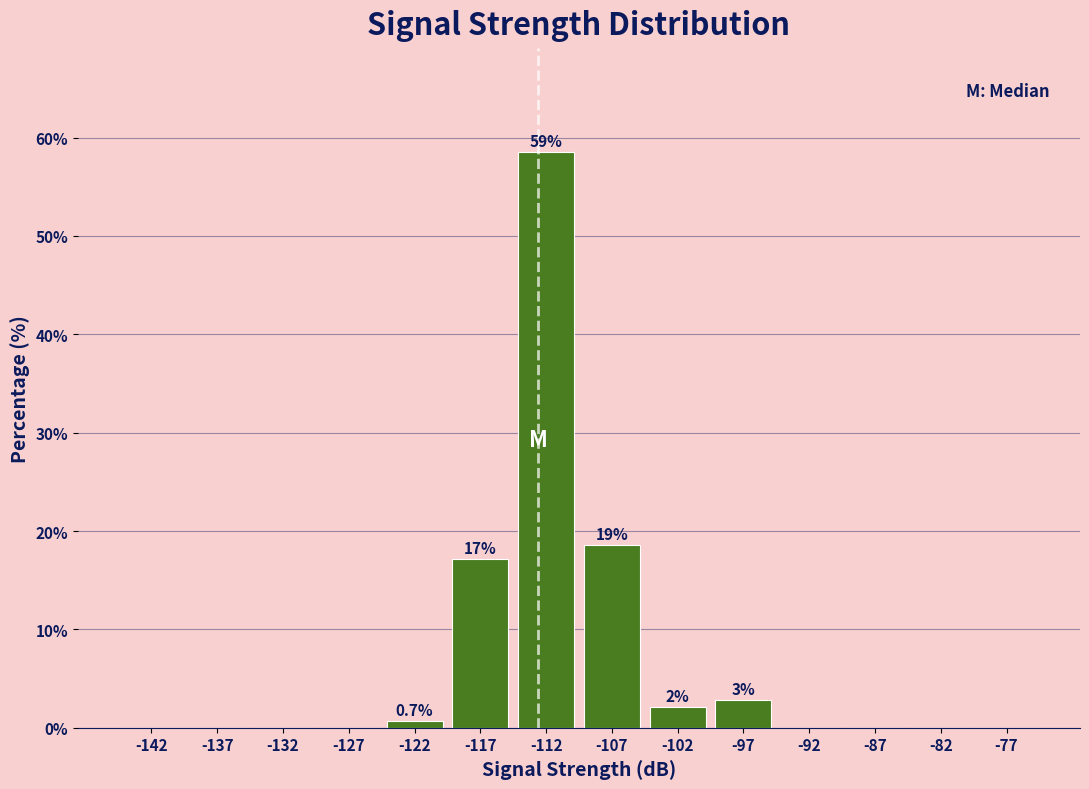

Over which range of the x-axis is the bar tallest?

-115 to -110